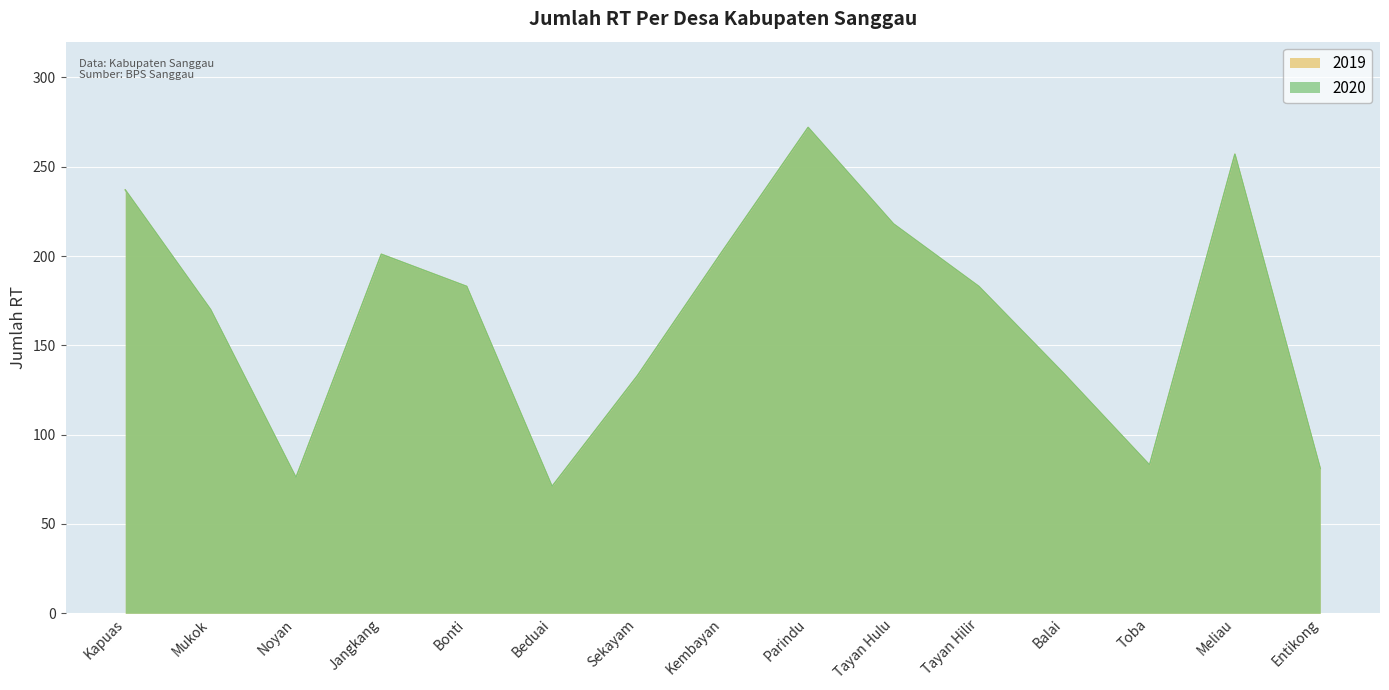

Reading left to right, transcribe all the data shown in this chart.

2019: 237	170	76	201	183	71	133	203	272	218	183	134	83	257	81
2020: 237	170	76	201	183	71	133	203	272	218	183	134	83	257	81